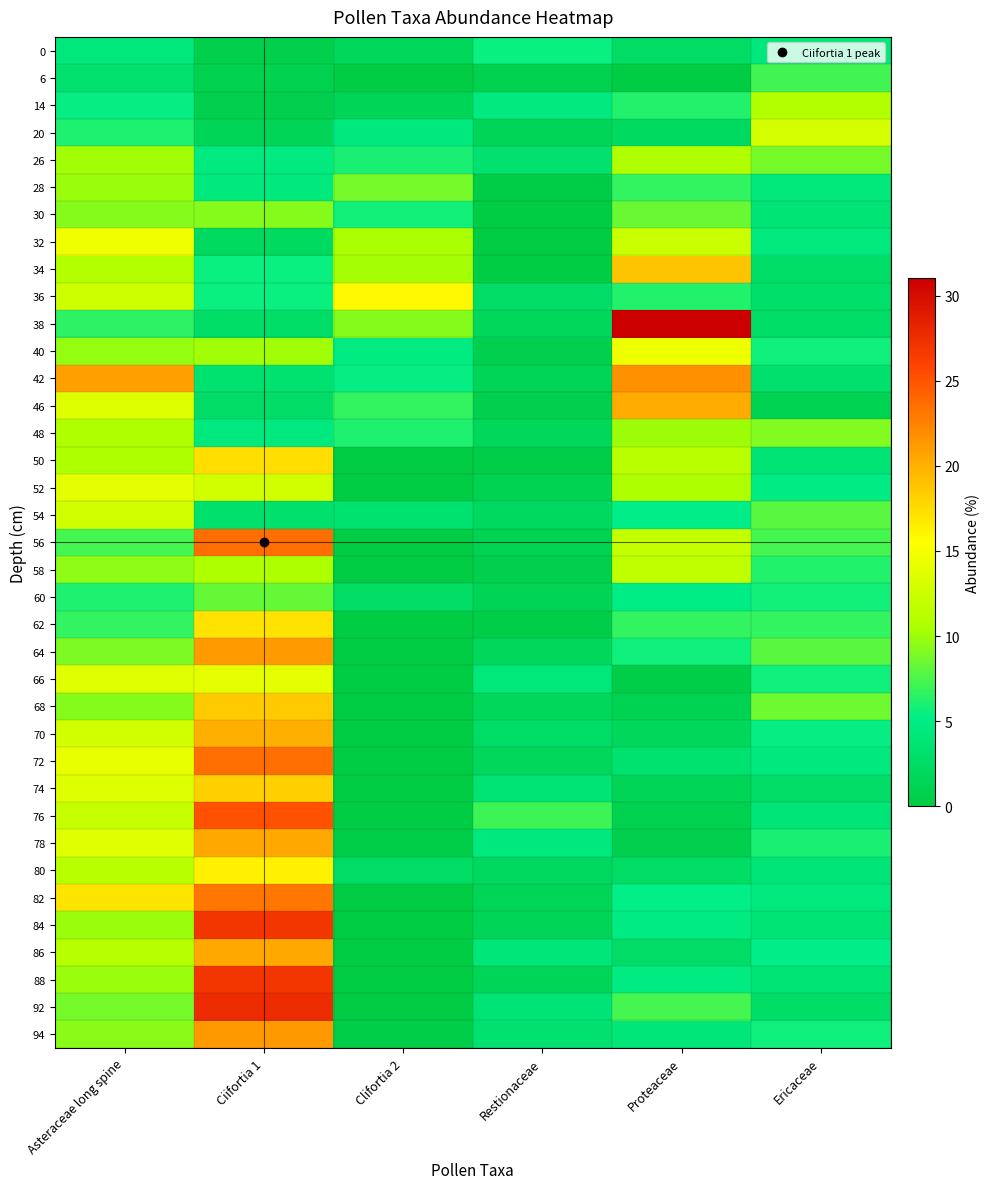

Reading left to right, transcribe all the data shown in this chart.

0: Asteraceae long spine=4.3	Ciifortia 1=0.6	Clifortia 2=1.8	Restionaceae=5.5	Proteaceae=2.4	Ericaceae=4.3
6: Asteraceae long spine=3.1	Ciifortia 1=1.0	Clifortia 2=0.0	Restionaceae=1.0	Proteaceae=0.0	Ericaceae=7.2
14: Asteraceae long spine=5.4	Ciifortia 1=0.8	Clifortia 2=1.6	Restionaceae=4.7	Proteaceae=6.2	Ericaceae=10.9
20: Asteraceae long spine=6.1	Ciifortia 1=1.5	Clifortia 2=4.5	Restionaceae=1.5	Proteaceae=2.3	Ericaceae=12.9
26: Asteraceae long spine=10.1	Ciifortia 1=4.7	Clifortia 2=6.0	Restionaceae=3.4	Proteaceae=10.7	Ericaceae=8.7
28: Asteraceae long spine=9.8	Ciifortia 1=4.6	Clifortia 2=8.8	Restionaceae=0.4	Proteaceae=6.7	Ericaceae=4.2
30: Asteraceae long spine=9.2	Ciifortia 1=9.2	Clifortia 2=5.8	Restionaceae=0.0	Proteaceae=8.5	Ericaceae=3.8
32: Asteraceae long spine=14.6	Ciifortia 1=2.3	Clifortia 2=10.3	Restionaceae=0.0	Proteaceae=12.3	Ericaceae=4.6
34: Asteraceae long spine=11.0	Ciifortia 1=5.5	Clifortia 2=10.2	Restionaceae=0.0	Proteaceae=18.8	Ericaceae=2.7
36: Asteraceae long spine=12.5	Ciifortia 1=5.5	Clifortia 2=15.8	Restionaceae=2.6	Proteaceae=6.2	Ericaceae=2.9
38: Asteraceae long spine=6.6	Ciifortia 1=2.7	Clifortia 2=9.3	Restionaceae=1.9	Proteaceae=31.0	Ericaceae=2.7
40: Asteraceae long spine=9.7	Ciifortia 1=10.1	Clifortia 2=4.9	Restionaceae=0.7	Proteaceae=14.6	Ericaceae=5.6
42: Asteraceae long spine=20.9	Ciifortia 1=3.5	Clifortia 2=5.4	Restionaceae=1.6	Proteaceae=21.7	Ericaceae=3.1
46: Asteraceae long spine=13.5	Ciifortia 1=2.6	Clifortia 2=6.8	Restionaceae=0.8	Proteaceae=20.3	Ericaceae=1.1
48: Asteraceae long spine=10.7	Ciifortia 1=4.6	Clifortia 2=6.1	Restionaceae=1.9	Proteaceae=10.0	Ericaceae=9.2
50: Asteraceae long spine=10.6	Ciifortia 1=17.4	Clifortia 2=0.0	Restionaceae=0.4	Proteaceae=11.3	Ericaceae=3.8
52: Asteraceae long spine=13.8	Ciifortia 1=12.7	Clifortia 2=0.0	Restionaceae=1.1	Proteaceae=10.5	Ericaceae=4.7
54: Asteraceae long spine=12.7	Ciifortia 1=3.1	Clifortia 2=3.4	Restionaceae=2.1	Proteaceae=5.2	Ericaceae=7.9
56: Asteraceae long spine=7.3	Ciifortia 1=23.6	Clifortia 2=0.0	Restionaceae=1.2	Proteaceae=12.0	Ericaceae=7.3
58: Asteraceae long spine=9.5	Ciifortia 1=10.6	Clifortia 2=0.0	Restionaceae=0.7	Proteaceae=11.7	Ericaceae=6.2
60: Asteraceae long spine=6.1	Ciifortia 1=8.3	Clifortia 2=2.5	Restionaceae=1.4	Proteaceae=5.0	Ericaceae=5.8
62: Asteraceae long spine=6.7	Ciifortia 1=17.2	Clifortia 2=0.0	Restionaceae=0.4	Proteaceae=6.7	Ericaceae=6.7
64: Asteraceae long spine=9.1	Ciifortia 1=21.1	Clifortia 2=0.0	Restionaceae=1.9	Proteaceae=5.7	Ericaceae=7.9
66: Asteraceae long spine=13.6	Ciifortia 1=14.0	Clifortia 2=0.0	Restionaceae=4.2	Proteaceae=0.4	Ericaceae=5.7
68: Asteraceae long spine=9.3	Ciifortia 1=18.5	Clifortia 2=0.0	Restionaceae=1.9	Proteaceae=1.1	Ericaceae=8.5
70: Asteraceae long spine=12.7	Ciifortia 1=20.1	Clifortia 2=0.0	Restionaceae=2.7	Proteaceae=1.9	Ericaceae=5.4
72: Asteraceae long spine=14.1	Ciifortia 1=23.6	Clifortia 2=0.0	Restionaceae=1.9	Proteaceae=3.4	Ericaceae=4.6
74: Asteraceae long spine=13.5	Ciifortia 1=18.2	Clifortia 2=0.0	Restionaceae=3.6	Proteaceae=1.5	Ericaceae=2.6
76: Asteraceae long spine=12.0	Ciifortia 1=25.1	Clifortia 2=0.0	Restionaceae=7.1	Proteaceae=1.1	Ericaceae=3.9
78: Asteraceae long spine=13.6	Ciifortia 1=20.4	Clifortia 2=0.4	Restionaceae=4.5	Proteaceae=0.8	Ericaceae=6.0
80: Asteraceae long spine=11.2	Ciifortia 1=16.2	Clifortia 2=2.5	Restionaceae=2.2	Proteaceae=2.5	Ericaceae=4.0
82: Asteraceae long spine=17.0	Ciifortia 1=23.0	Clifortia 2=0.0	Restionaceae=1.5	Proteaceae=5.3	Ericaceae=4.5
84: Asteraceae long spine=9.8	Ciifortia 1=26.9	Clifortia 2=0.0	Restionaceae=1.5	Proteaceae=4.9	Ericaceae=3.8
86: Asteraceae long spine=11.1	Ciifortia 1=20.4	Clifortia 2=0.0	Restionaceae=4.1	Proteaceae=2.6	Ericaceae=5.2
88: Asteraceae long spine=9.8	Ciifortia 1=26.9	Clifortia 2=0.0	Restionaceae=1.5	Proteaceae=4.9	Ericaceae=3.8
92: Asteraceae long spine=8.8	Ciifortia 1=27.7	Clifortia 2=0.0	Restionaceae=3.9	Proteaceae=7.4	Ericaceae=2.8
94: Asteraceae long spine=9.3	Ciifortia 1=21.3	Clifortia 2=0.4	Restionaceae=3.4	Proteaceae=4.1	Ericaceae=5.6